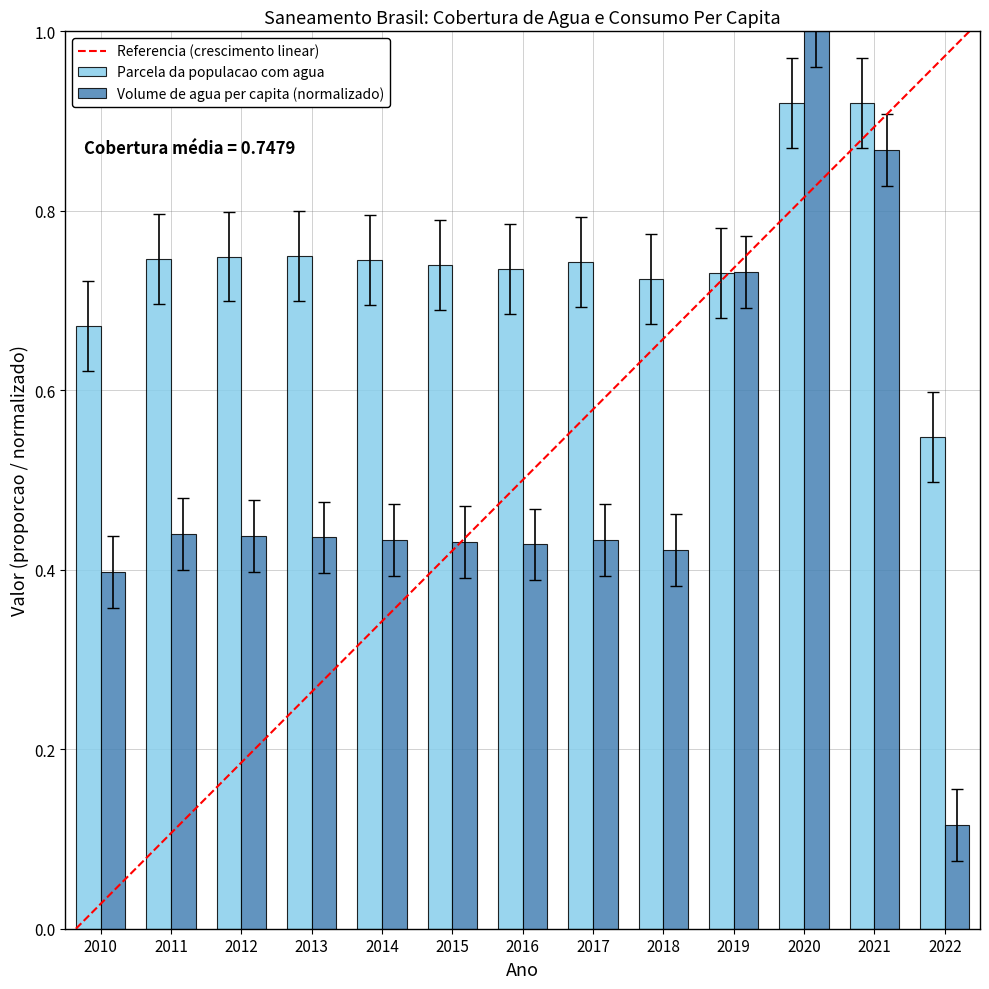

Rank the series by their maximum value, from lowest to highest.

Parcela da populacao com agua, Volume de agua per capita (normalizado)